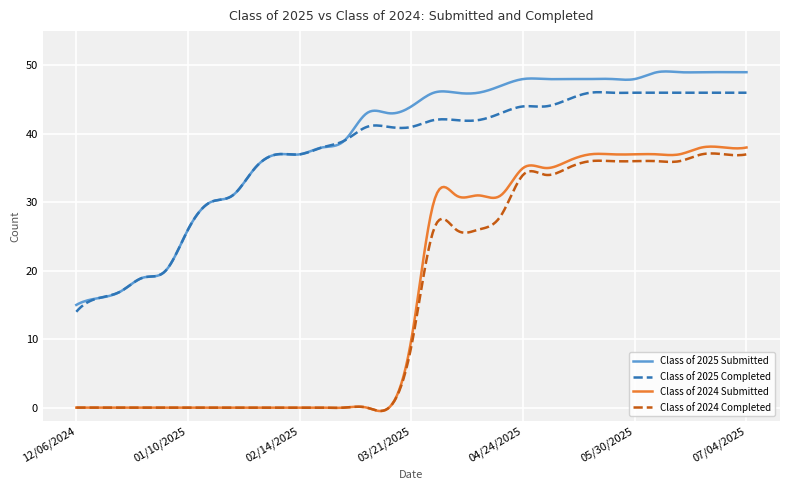

True or false: Class of 2024 Submitted and Class of 2025 Submitted intersect in this chart.

False